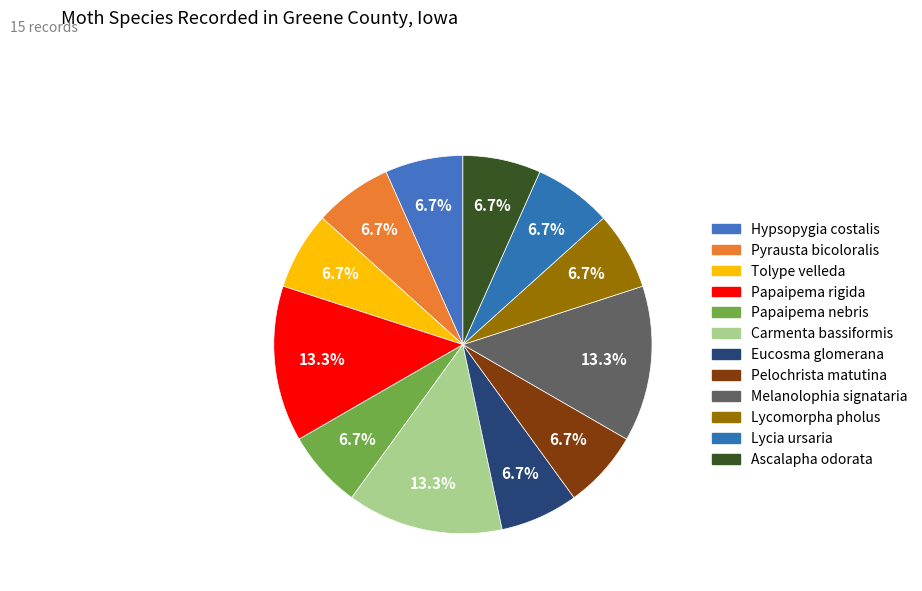

How many segments does this pie chart have?

12